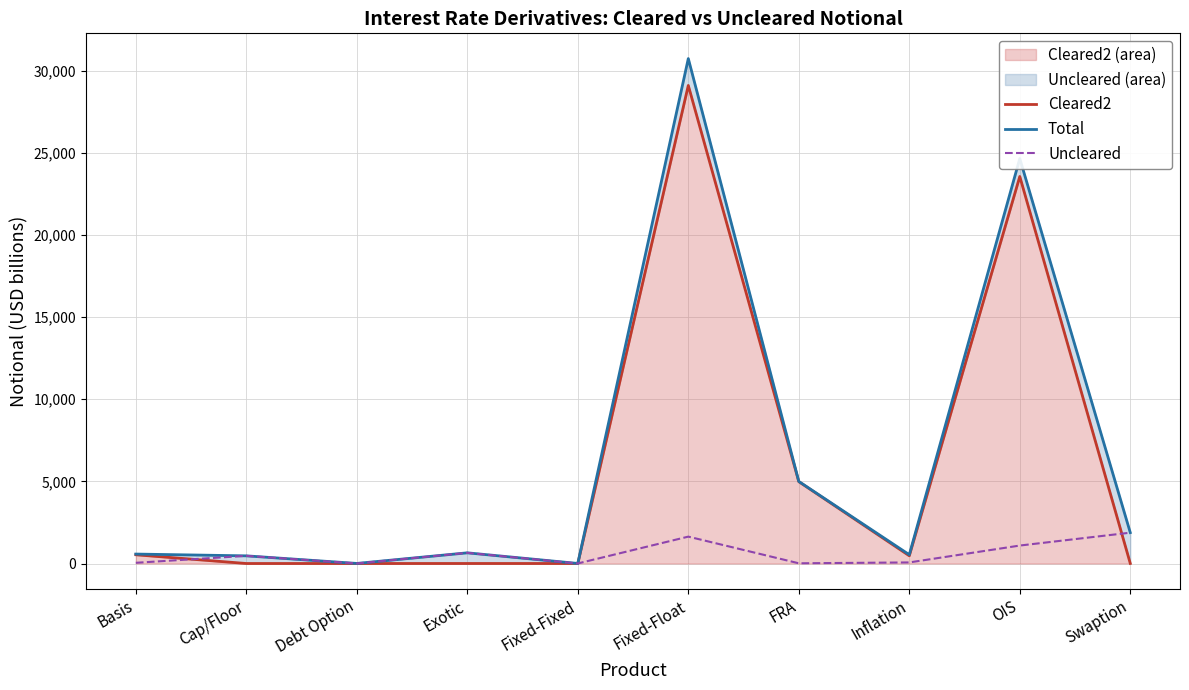

Which series has the largest total across all categories?

Total